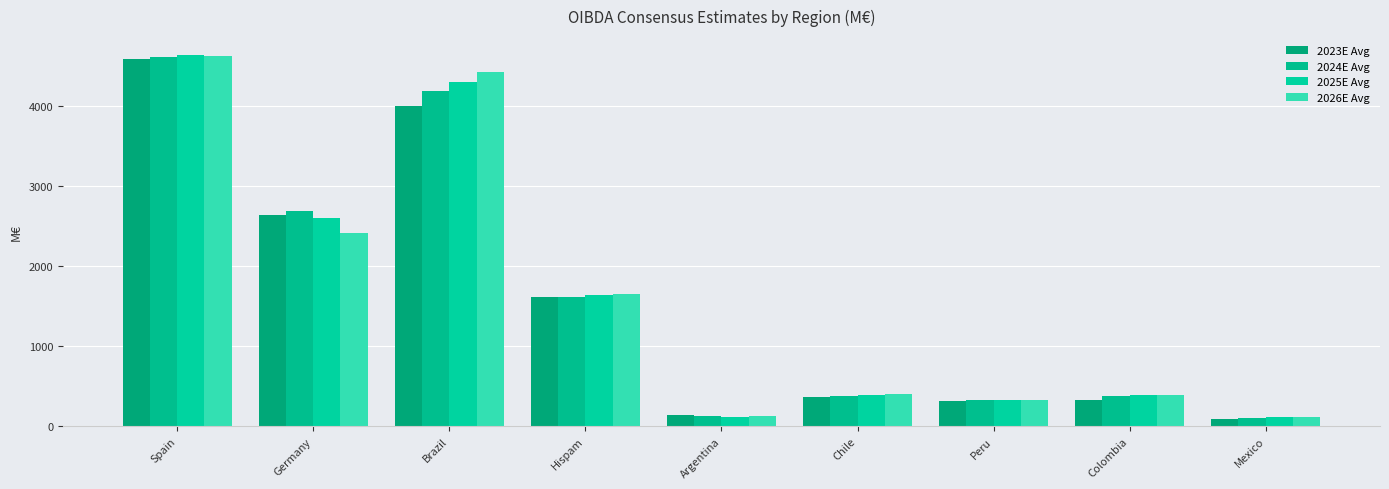

Read the 2025E Avg value at Peru.

334.3